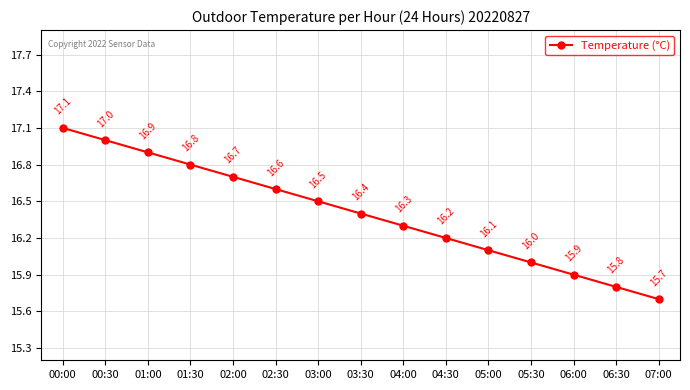

The chart shows a value of 9.5 at 05:00. True or false?

False